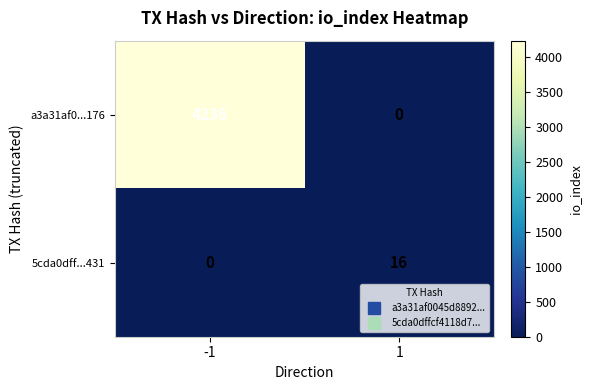

True or false: 5cda0dff...431 has a value of 28 at 1.

False